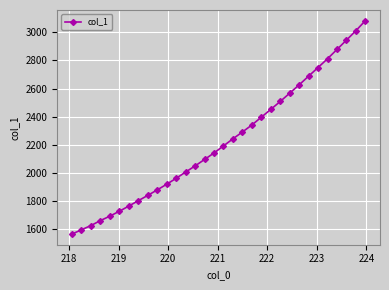

What is the value of the 30th point from the left?

2945.1